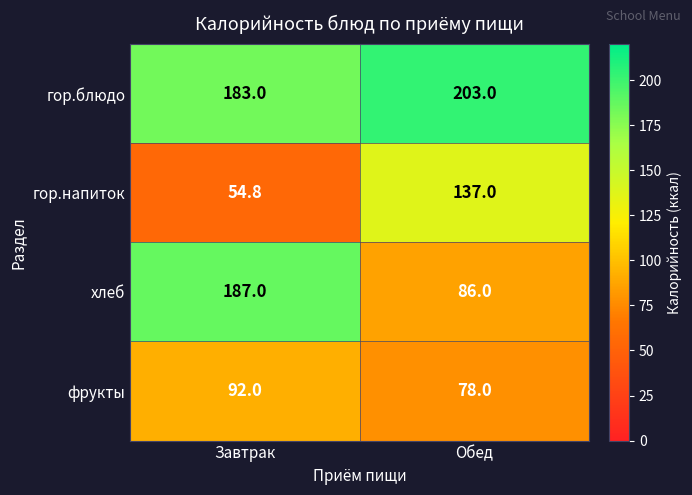

Rank the series at Обед from lowest to highest value.

фрукты, хлеб, гор.напиток, гор.блюдо